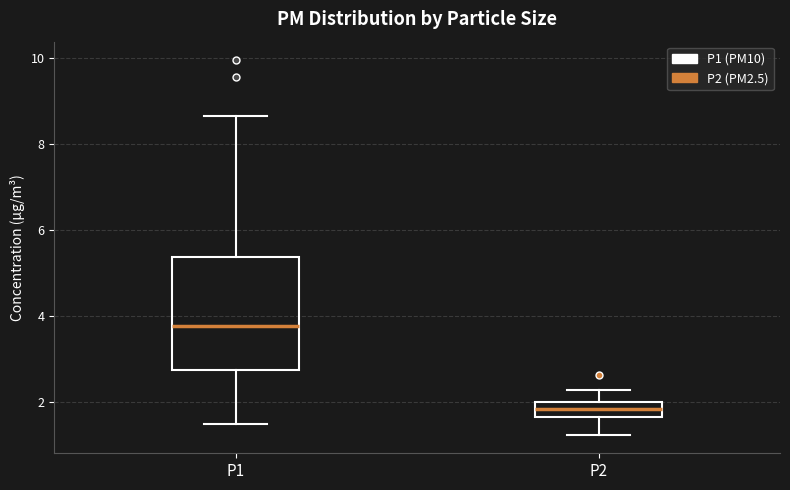

Reading left to right, read every box against the y-axis: the position of its median line, the range the box covers, and the ends of its whiskers. The values are not printed on the chart, so give them approximately, as read against the axis.

P1: median 3.8, box 2.8 to 5.4, whiskers 1.6 to 8.6
P2: median 1.8, box 1.6 to 2.0, whiskers 1.2 to 2.2